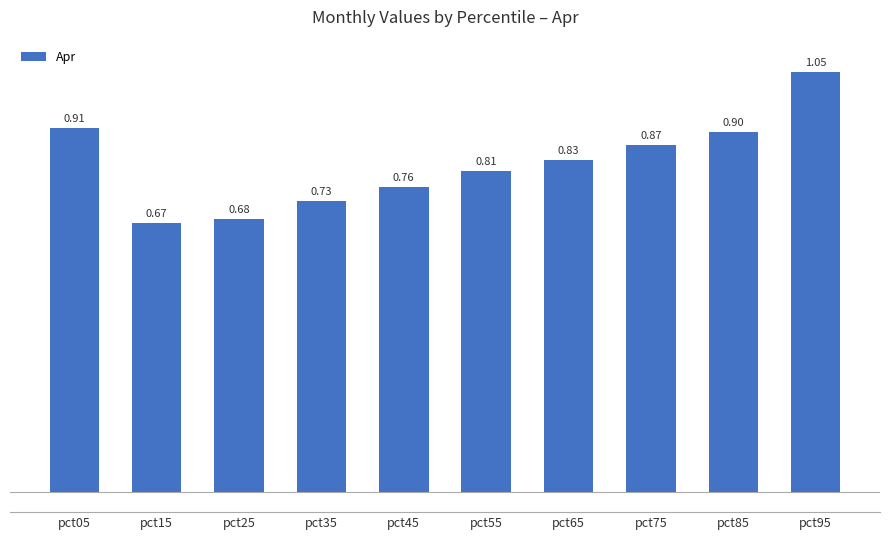

At which category does the chart reach its peak across all series?

pct95